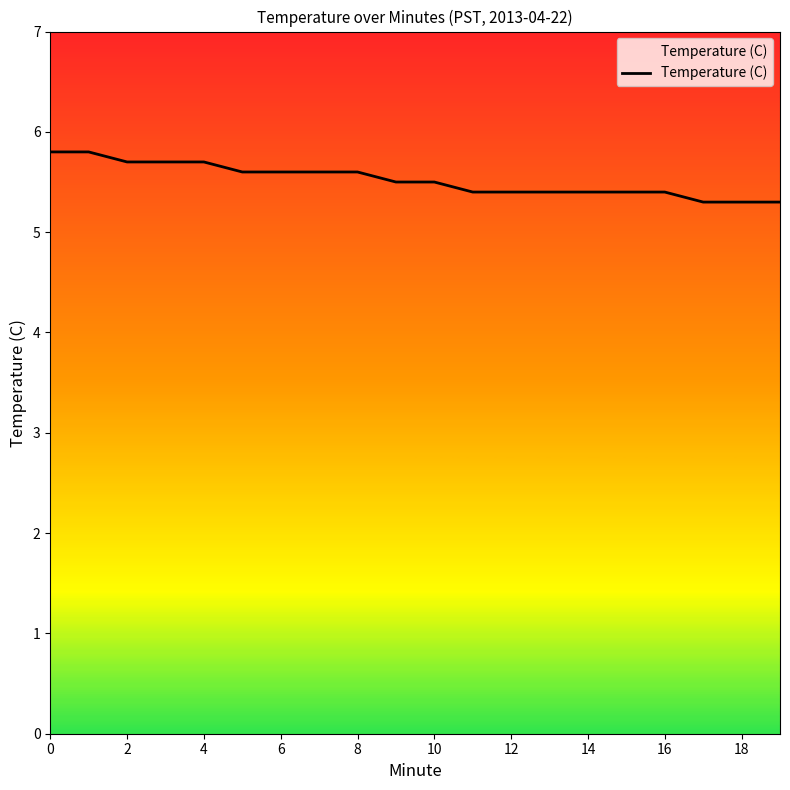

What is the average value?

5.5